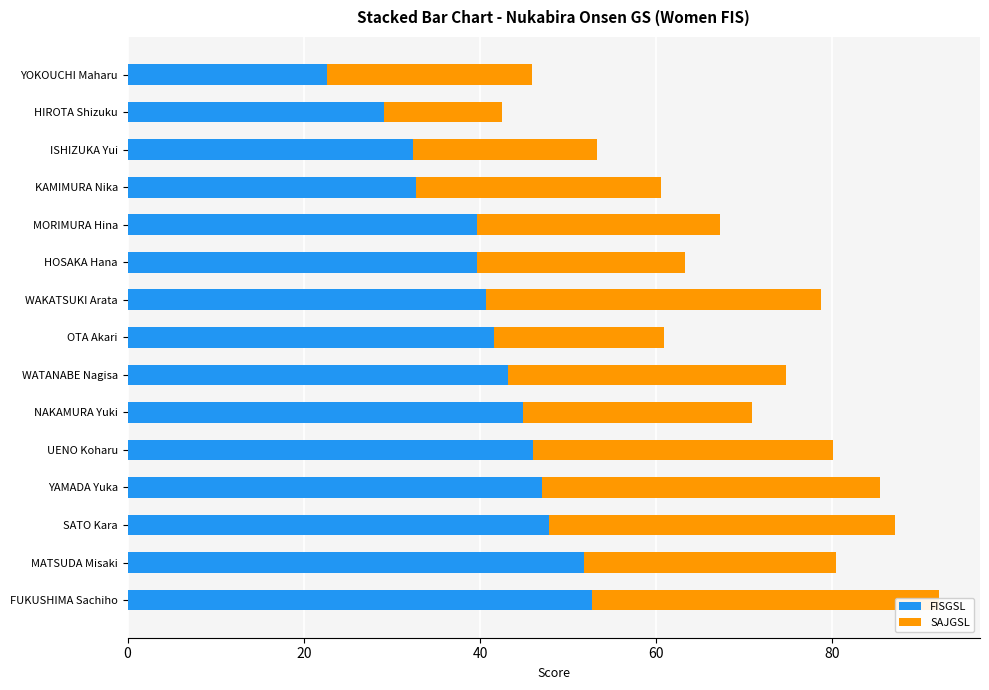

What are all the series names shown in the legend?

FISGSL, SAJGSL